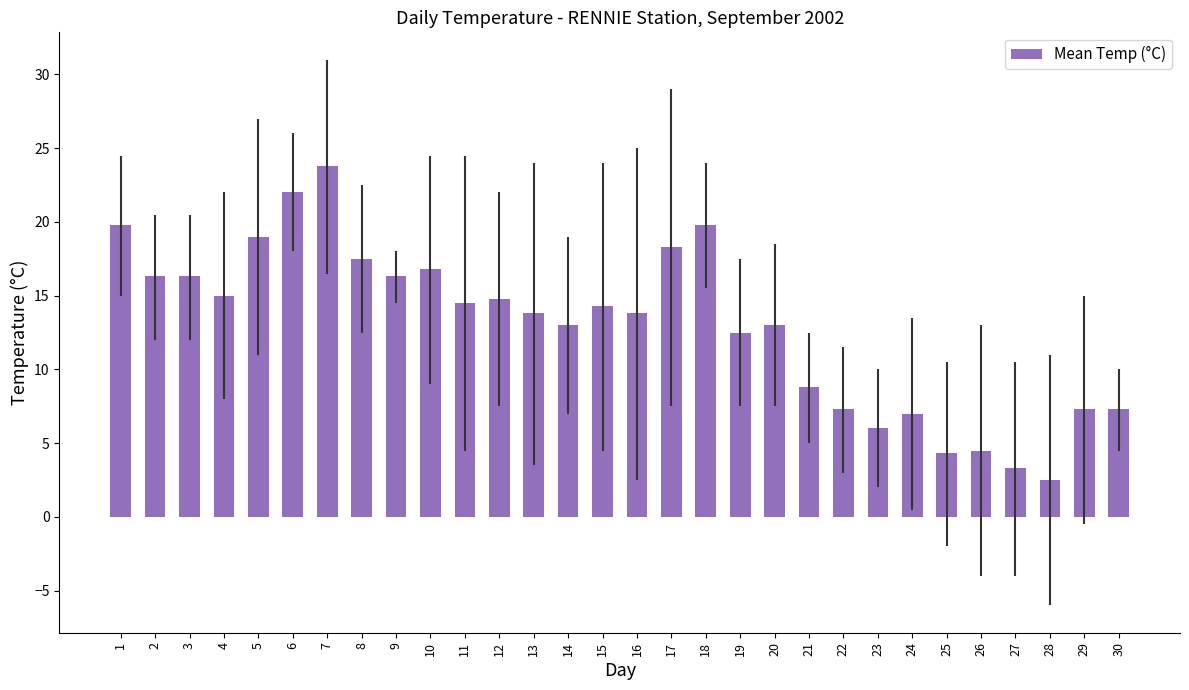

What is the difference between the maximum and second lowest values?

20.5